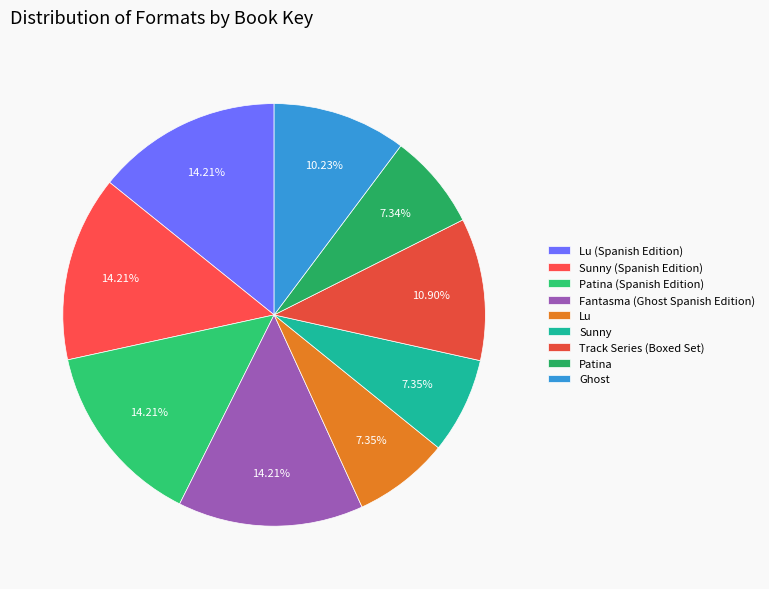

Does any single category account for the majority?

No